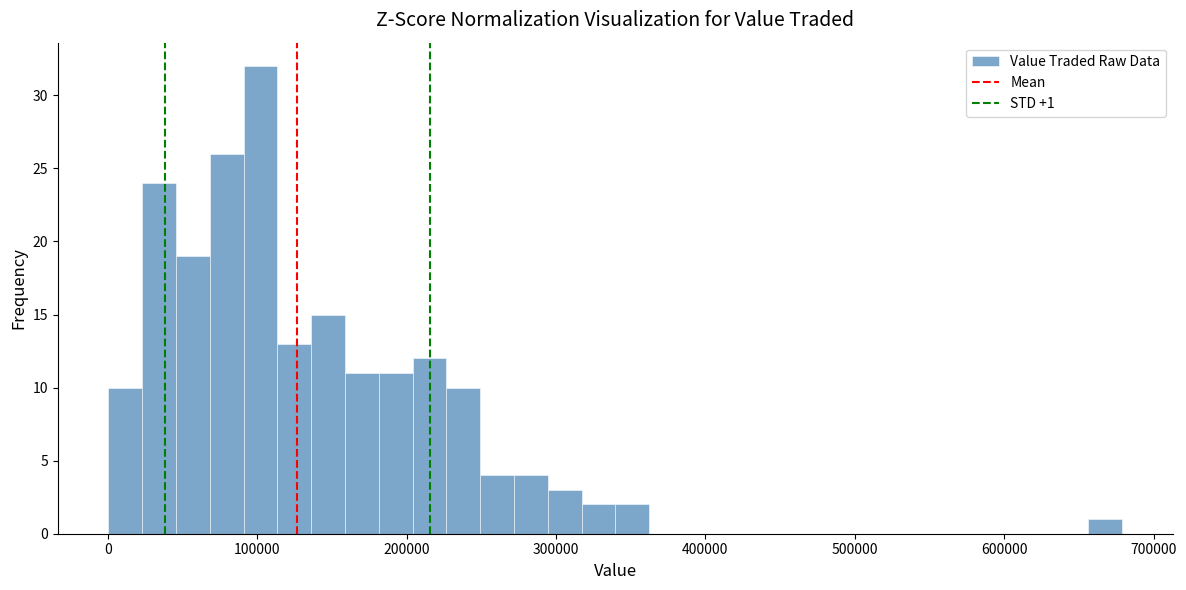

Around what value on the x-axis is the tallest bar? Give the approximate position of its centre, as read against the axis.

100000